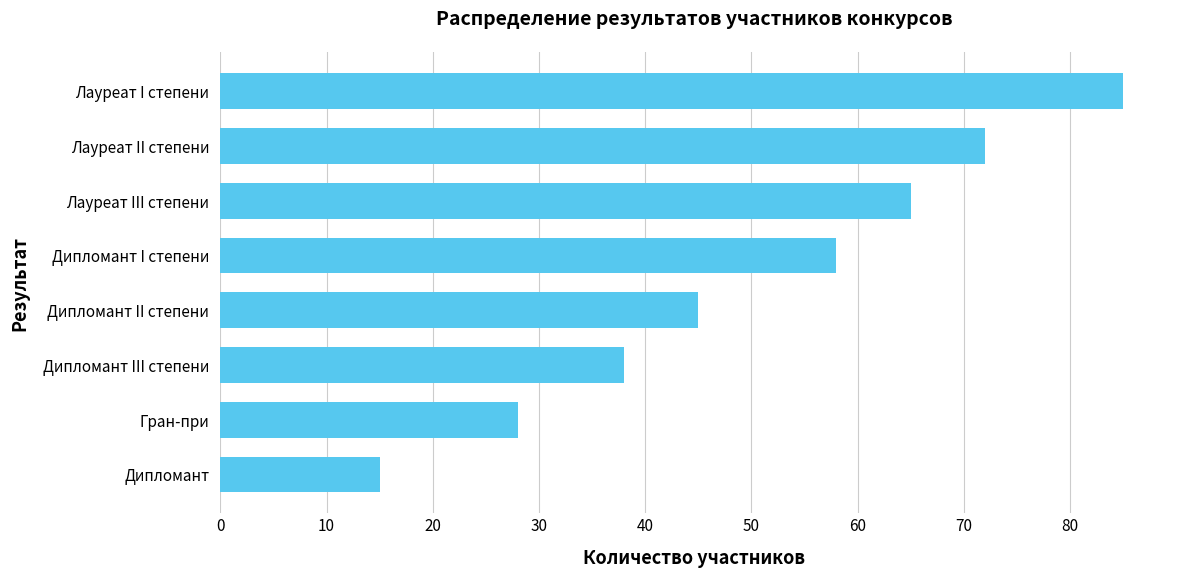

Between Дипломант I степени and Дипломант III степени, which is larger?

Дипломант I степени